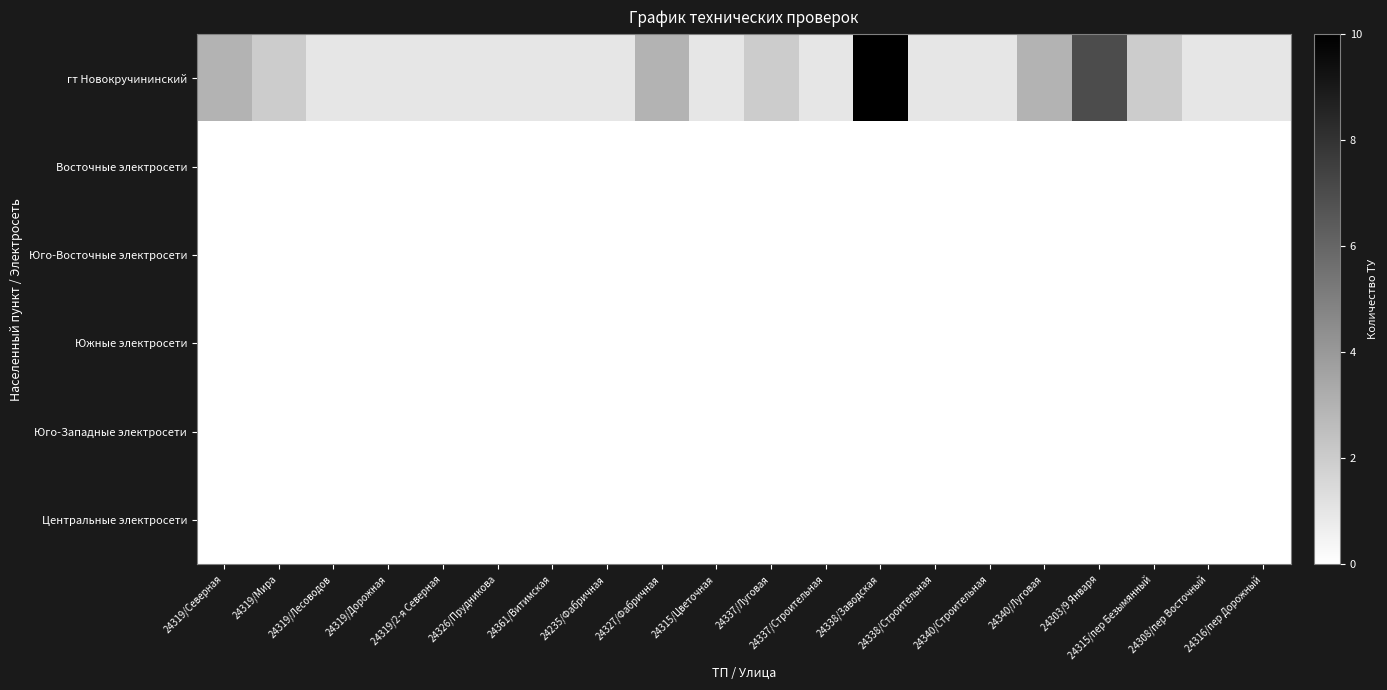

Reading left to right, list all the values displayed in this chart.

гт Новокручининский: 24319/Северная=3	24319/Мира=2	24319/Лесоводов=1	24319/Дорожная=1	24319/2-я Северная=1	24326/Прудникова=1	24361/Витимская=1	24235/Фабричная=1	24327/Фабричная=3	24315/Цветочная=1	24337/Луговая=2	24337/Строительная=1	24338/Заводская=10	24338/Строительная=1	24340/Строительная=1	24340/Луговая=3	24303/9 Января=7	24315/пер Безымянный=2	24308/пер Восточный=1	24316/пер Дорожный=1
Восточные электросети: 24319/Северная=0	24319/Мира=0	24319/Лесоводов=0	24319/Дорожная=0	24319/2-я Северная=0	24326/Прудникова=0	24361/Витимская=0	24235/Фабричная=0	24327/Фабричная=0	24315/Цветочная=0	24337/Луговая=0	24337/Строительная=0	24338/Заводская=0	24338/Строительная=0	24340/Строительная=0	24340/Луговая=0	24303/9 Января=0	24315/пер Безымянный=0	24308/пер Восточный=0	24316/пер Дорожный=0
Юго-Восточные электросети: 24319/Северная=0	24319/Мира=0	24319/Лесоводов=0	24319/Дорожная=0	24319/2-я Северная=0	24326/Прудникова=0	24361/Витимская=0	24235/Фабричная=0	24327/Фабричная=0	24315/Цветочная=0	24337/Луговая=0	24337/Строительная=0	24338/Заводская=0	24338/Строительная=0	24340/Строительная=0	24340/Луговая=0	24303/9 Января=0	24315/пер Безымянный=0	24308/пер Восточный=0	24316/пер Дорожный=0
Южные электросети: 24319/Северная=0	24319/Мира=0	24319/Лесоводов=0	24319/Дорожная=0	24319/2-я Северная=0	24326/Прудникова=0	24361/Витимская=0	24235/Фабричная=0	24327/Фабричная=0	24315/Цветочная=0	24337/Луговая=0	24337/Строительная=0	24338/Заводская=0	24338/Строительная=0	24340/Строительная=0	24340/Луговая=0	24303/9 Января=0	24315/пер Безымянный=0	24308/пер Восточный=0	24316/пер Дорожный=0
Юго-Западные электросети: 24319/Северная=0	24319/Мира=0	24319/Лесоводов=0	24319/Дорожная=0	24319/2-я Северная=0	24326/Прудникова=0	24361/Витимская=0	24235/Фабричная=0	24327/Фабричная=0	24315/Цветочная=0	24337/Луговая=0	24337/Строительная=0	24338/Заводская=0	24338/Строительная=0	24340/Строительная=0	24340/Луговая=0	24303/9 Января=0	24315/пер Безымянный=0	24308/пер Восточный=0	24316/пер Дорожный=0
Центральные электросети: 24319/Северная=0	24319/Мира=0	24319/Лесоводов=0	24319/Дорожная=0	24319/2-я Северная=0	24326/Прудникова=0	24361/Витимская=0	24235/Фабричная=0	24327/Фабричная=0	24315/Цветочная=0	24337/Луговая=0	24337/Строительная=0	24338/Заводская=0	24338/Строительная=0	24340/Строительная=0	24340/Луговая=0	24303/9 Января=0	24315/пер Безымянный=0	24308/пер Восточный=0	24316/пер Дорожный=0